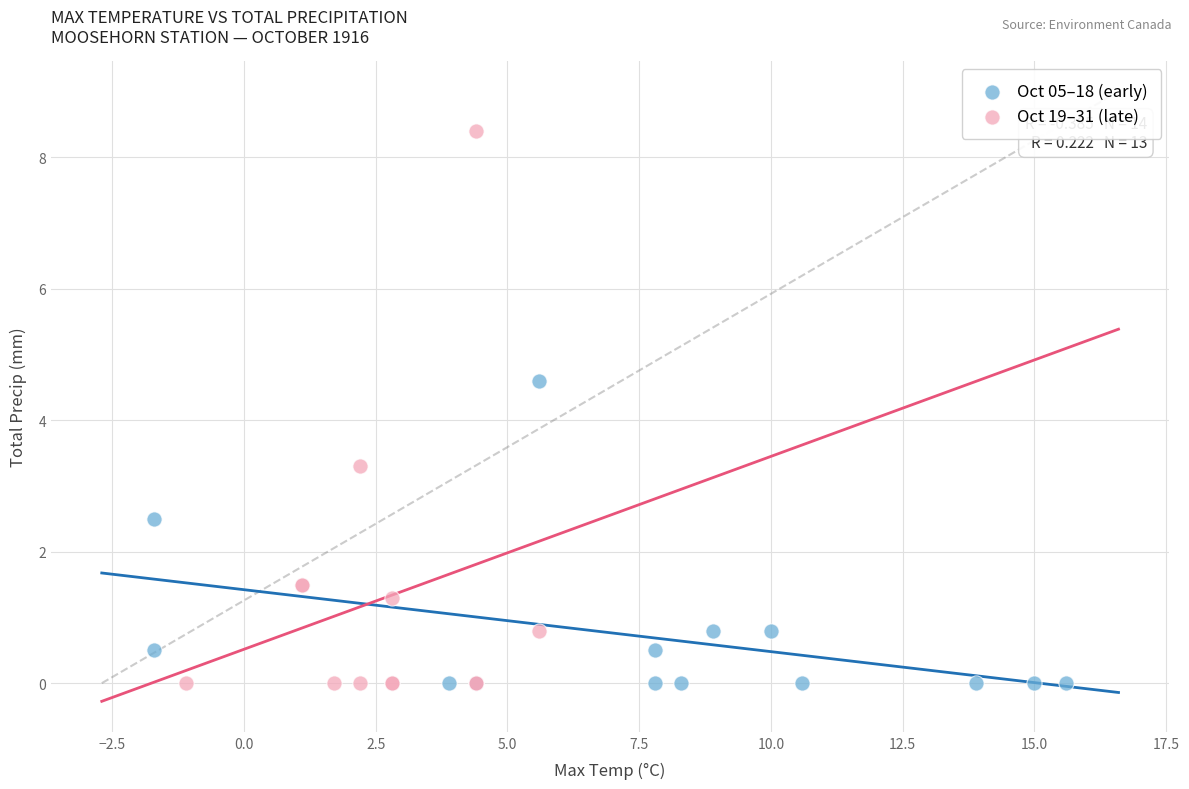

Which series contains the highest Y value?

Oct 19–31 (late)